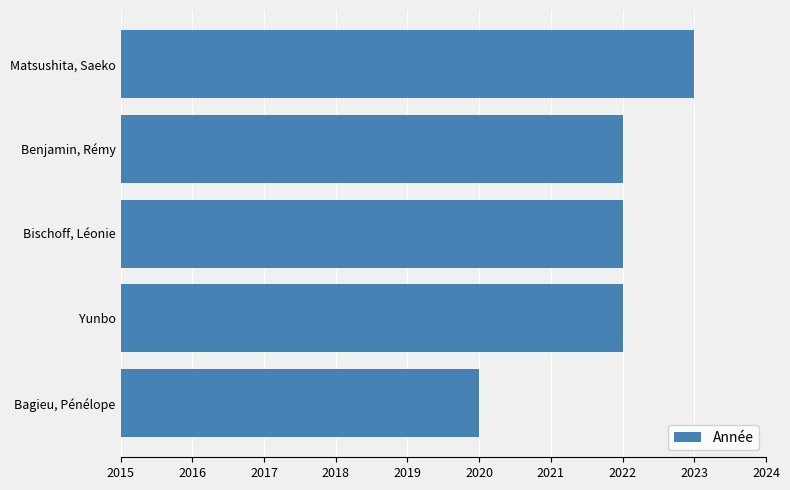

Between Yunbo and Bagieu, Pénélope, which is larger?

Yunbo